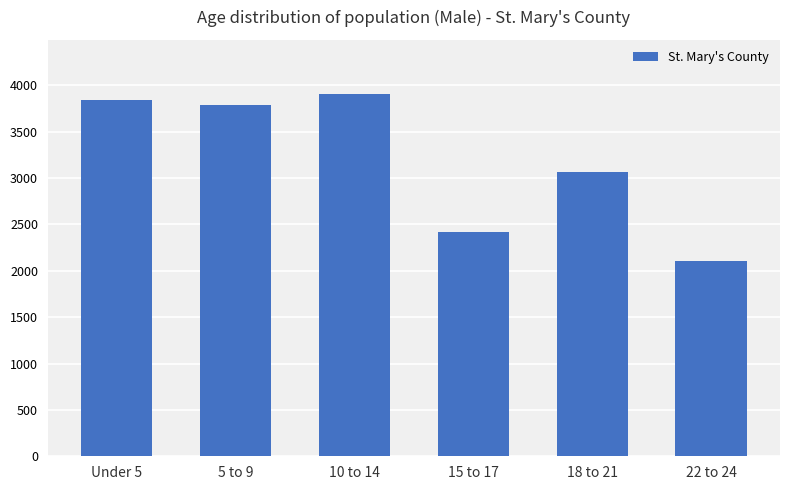

Which label corresponds to the largest value in the chart?

10 to 14